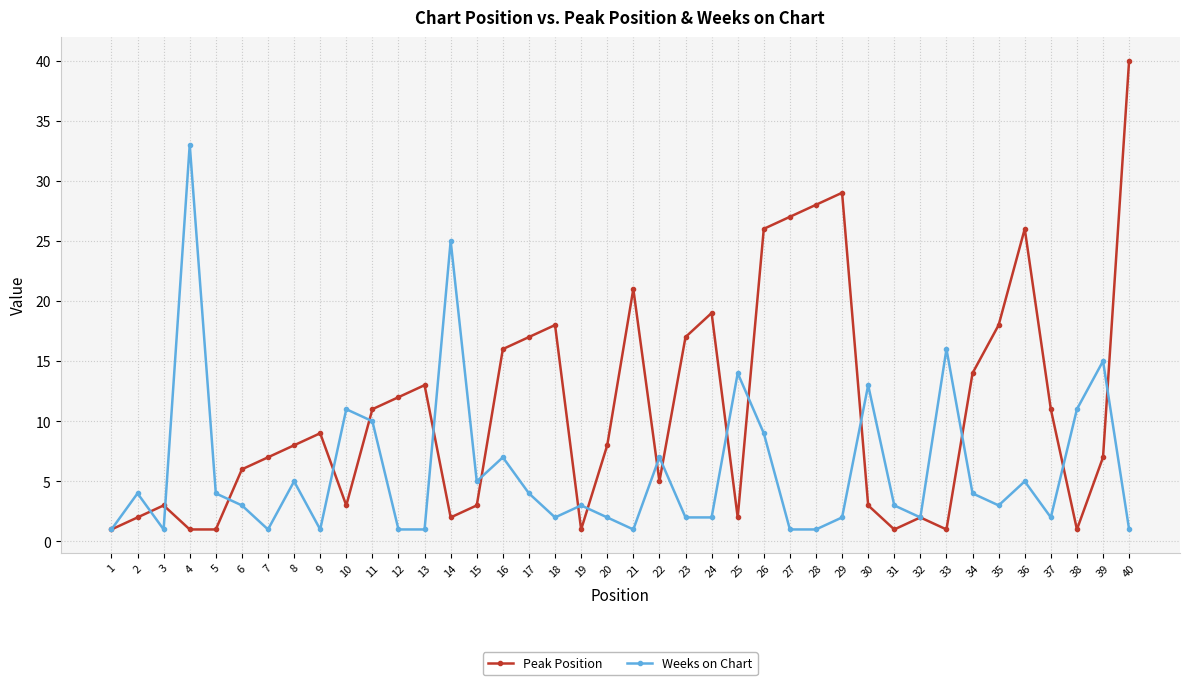

How many interior local peaks does the Peak Position series have?

9